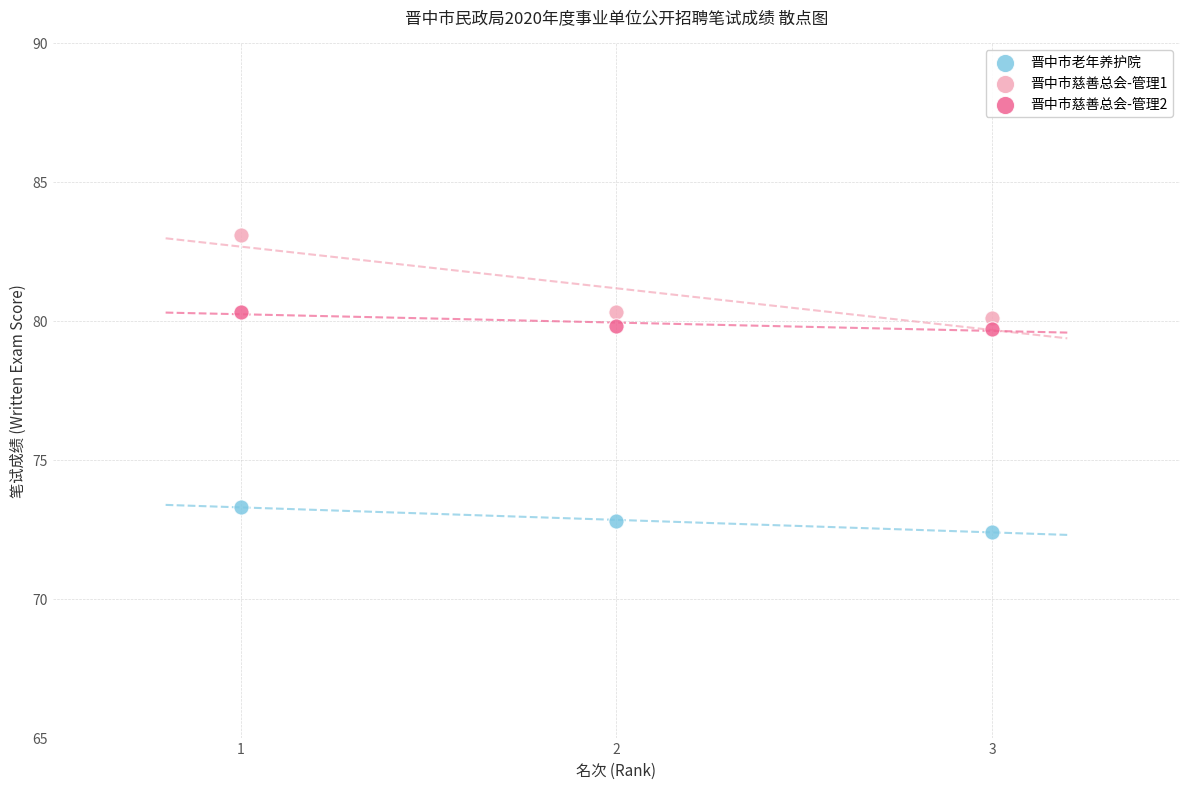

Which series has the largest Y range (max minus min)?

晋中市慈善总会-管理1